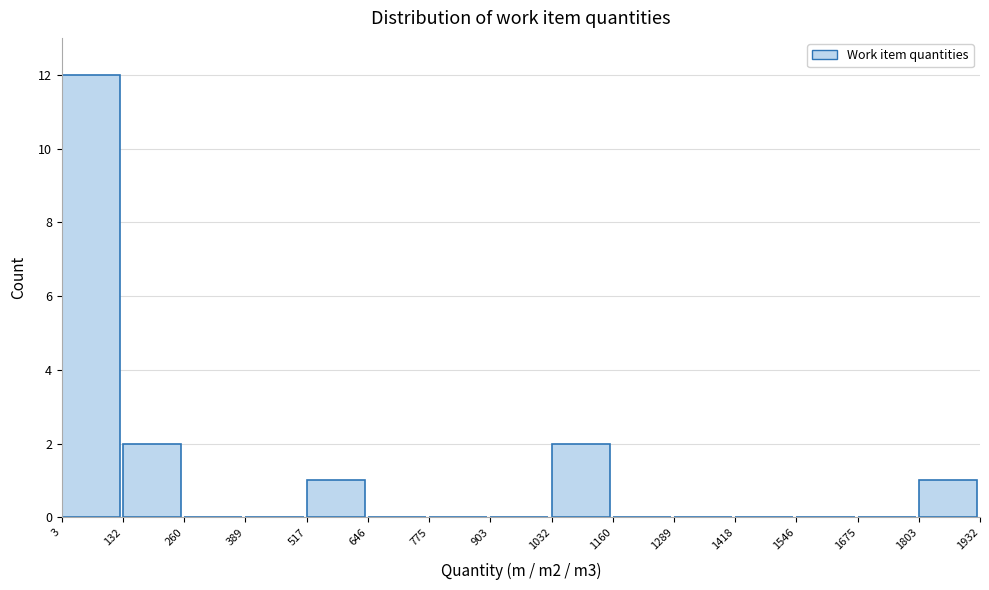

Reading left to right, transcribe this chart: for each bar, give the range it covers on the x-axis and its height. The values are not printed on the chart, so give them approximately, as read against the axis.

3 to 132: 12
132 to 260: 2
260 to 389: 0
389 to 517: 0
517 to 646: 1
646 to 775: 0
775 to 903: 0
903 to 1032: 0
1032 to 1160: 2
1160 to 1289: 0
1289 to 1418: 0
1418 to 1546: 0
1546 to 1675: 0
1675 to 1803: 0
1803 to 1932: 1